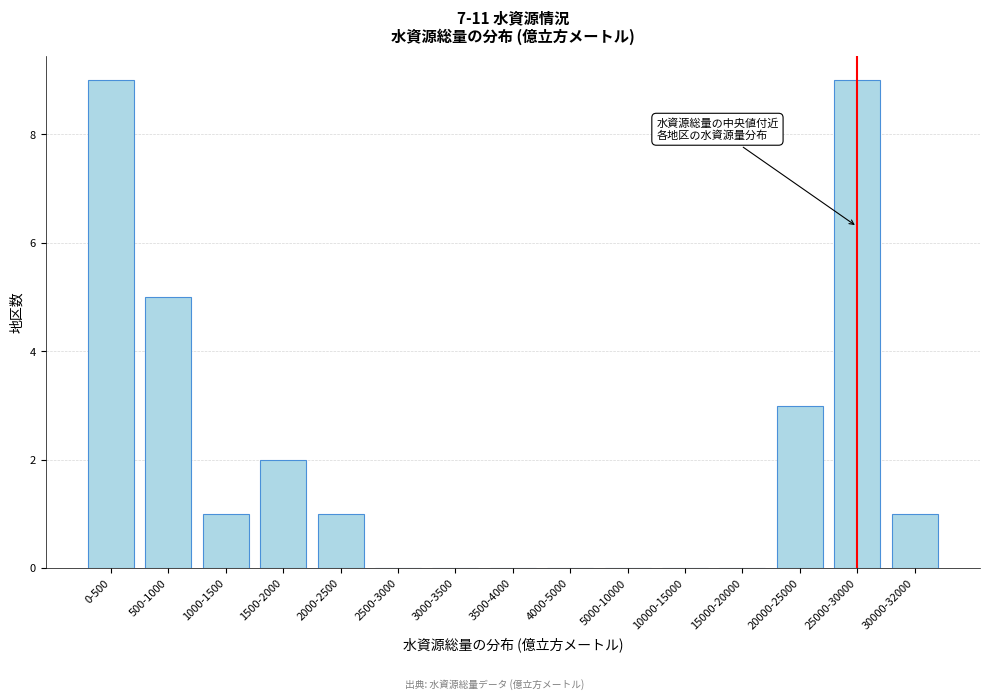

Reading right to left, extract all data points from this chart.

30000-32000=1	25000-30000=9	20000-25000=3	15000-20000=0	10000-15000=0	5000-10000=0	4000-5000=0	3500-4000=0	3000-3500=0	2500-3000=0	2000-2500=1	1500-2000=2	1000-1500=1	500-1000=5	0-500=9